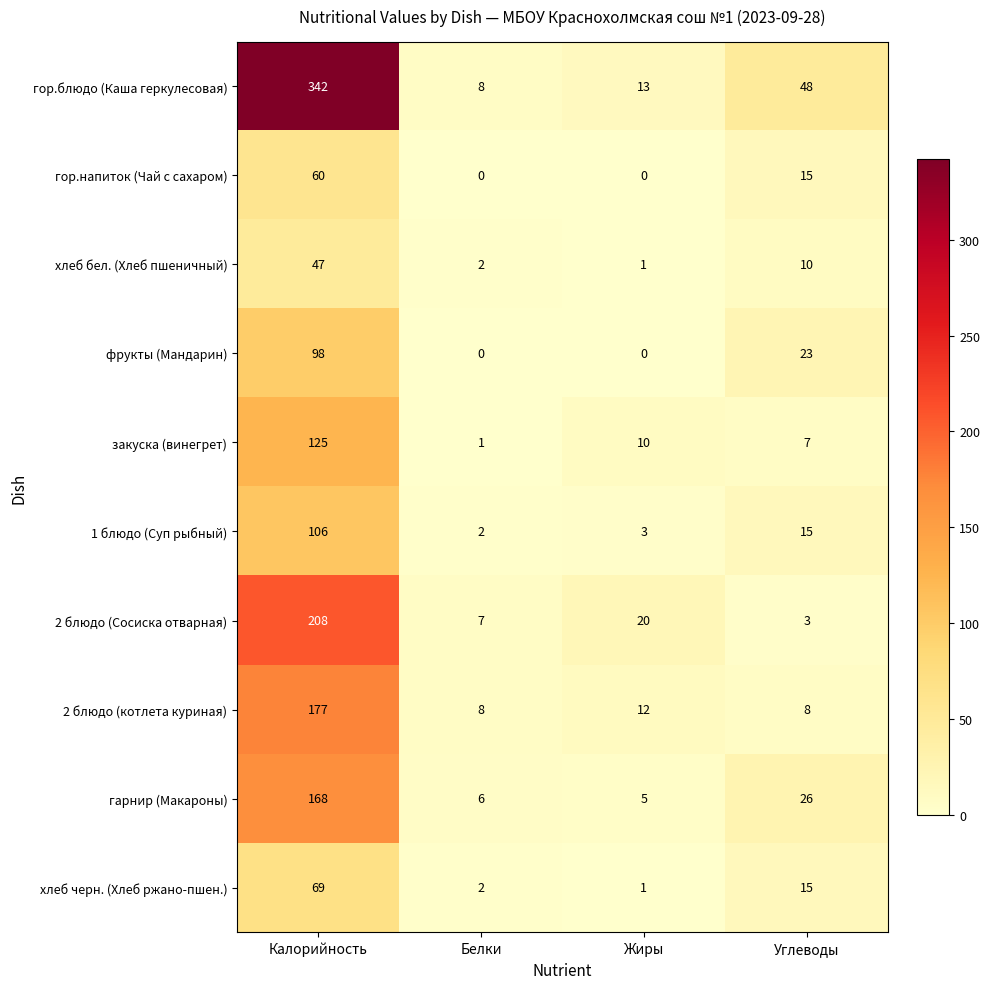

At how many categories does at least one series exceed 291?

1